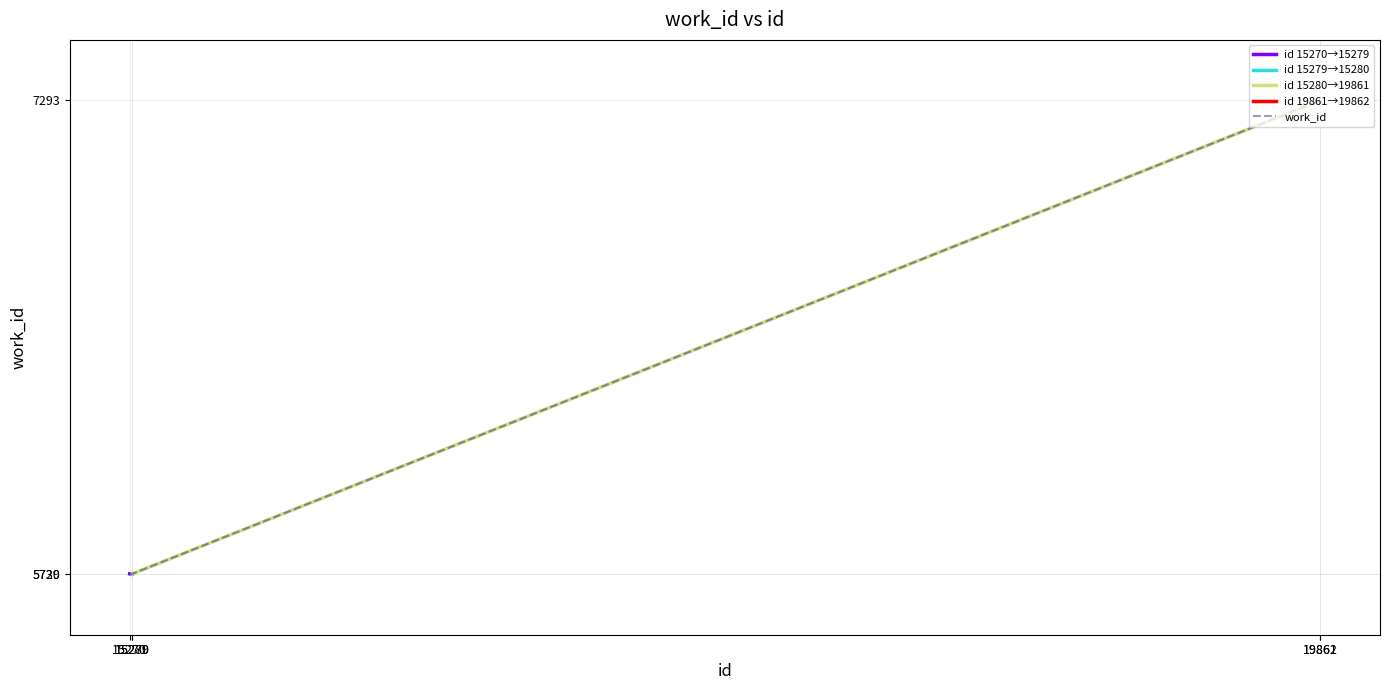

What is the value of the 1st point from the left?

5730